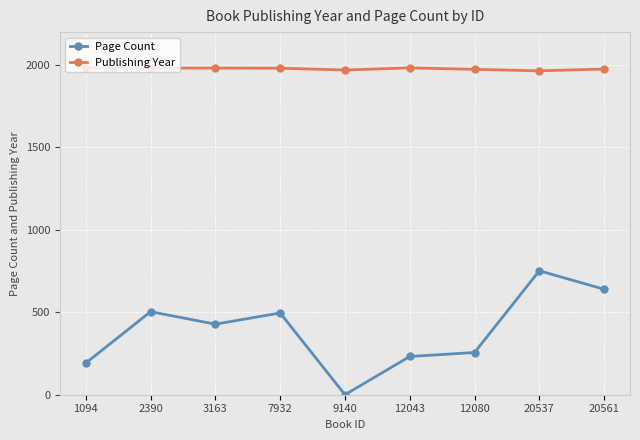

Where does the Page Count series first go above 428?

2390